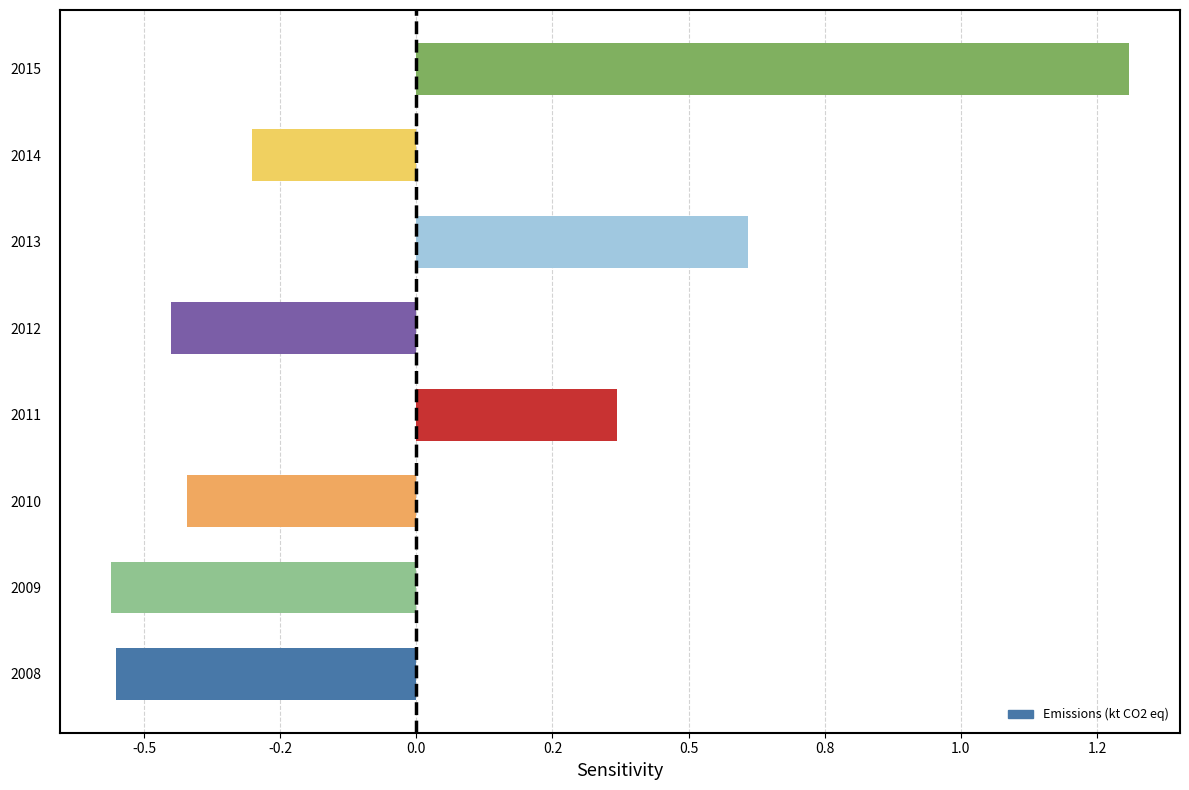

Does the chart contain any negative values?

Yes